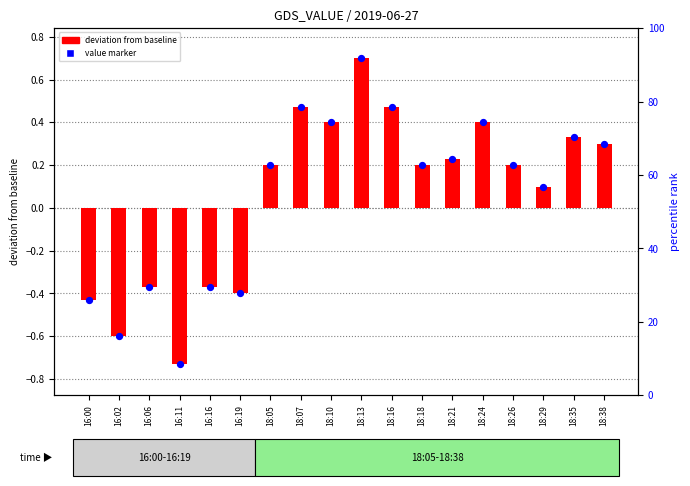

Which series reaches the minimum Y coordinate?

deviation from baseline